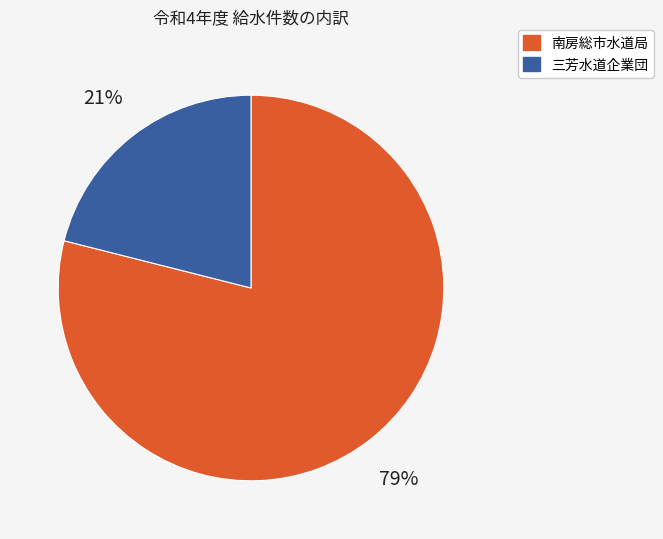

Do 三芳水道企業団 and 南房総市水道局 together represent more than half of the pie?

Yes